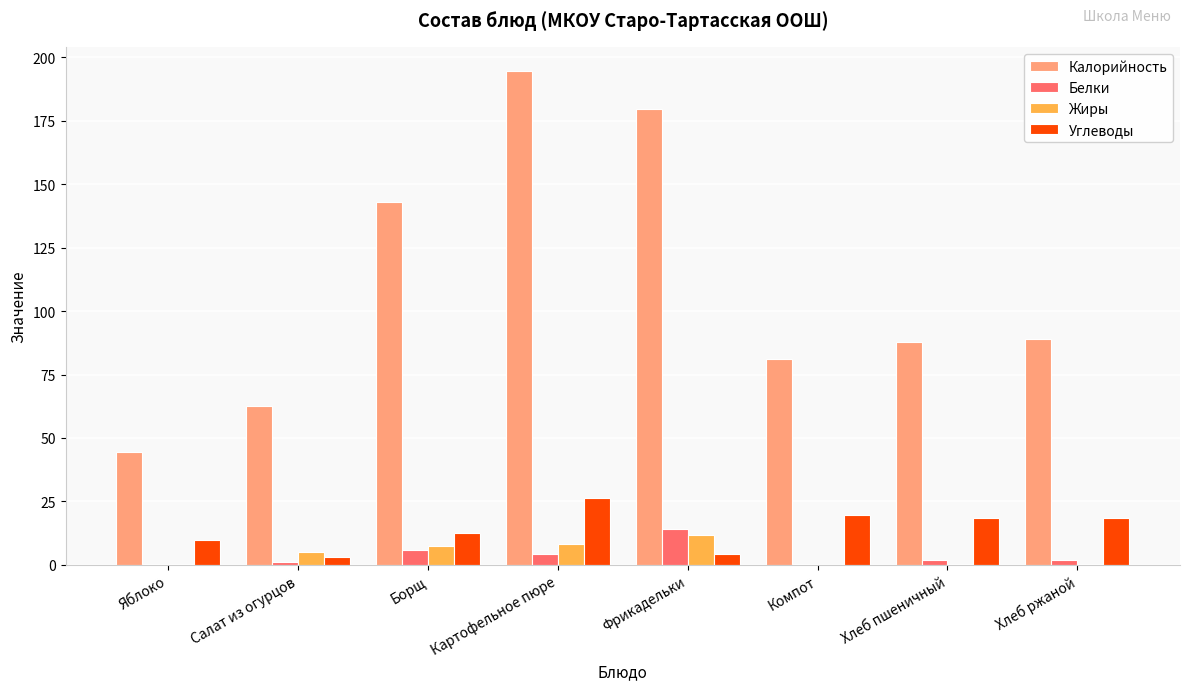

Count the number of data series in this chart.

4